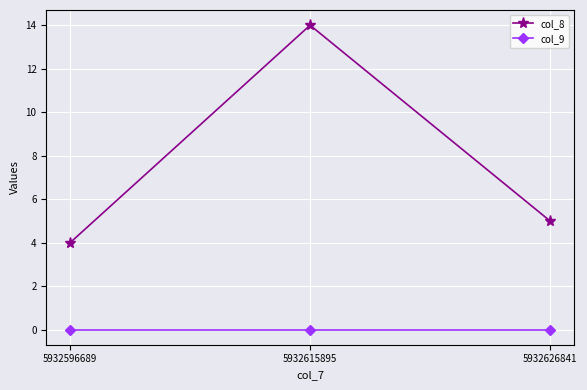

What is the highest value of the col_8 series?

14